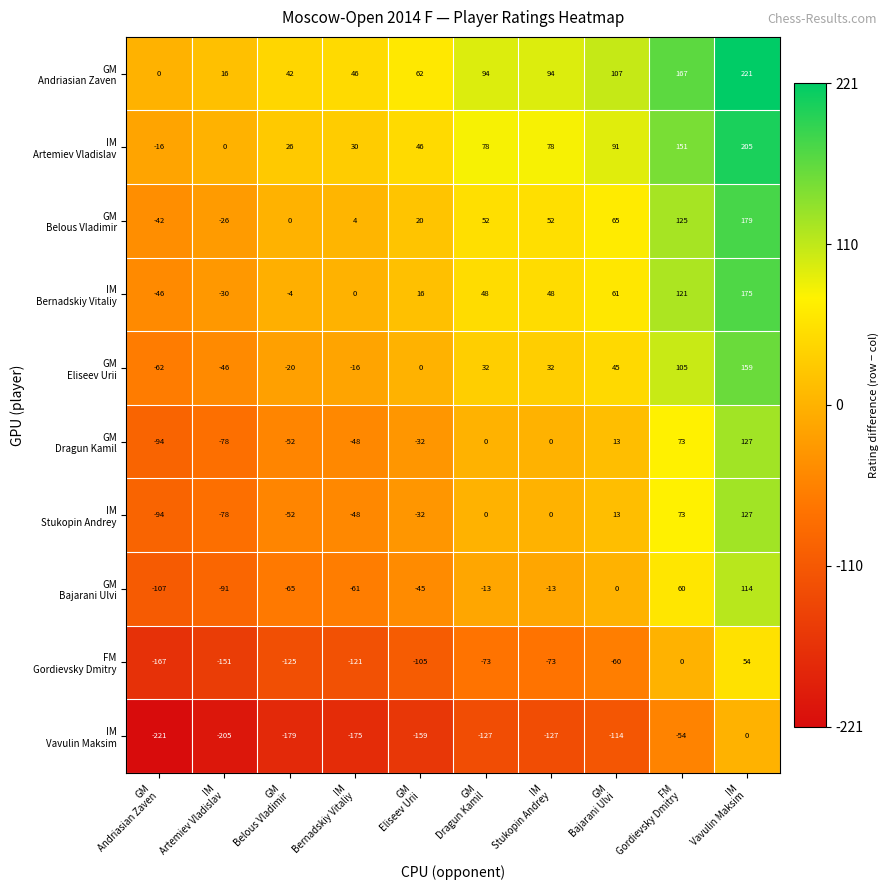

At how many categories does at least one series exceed 51?

6